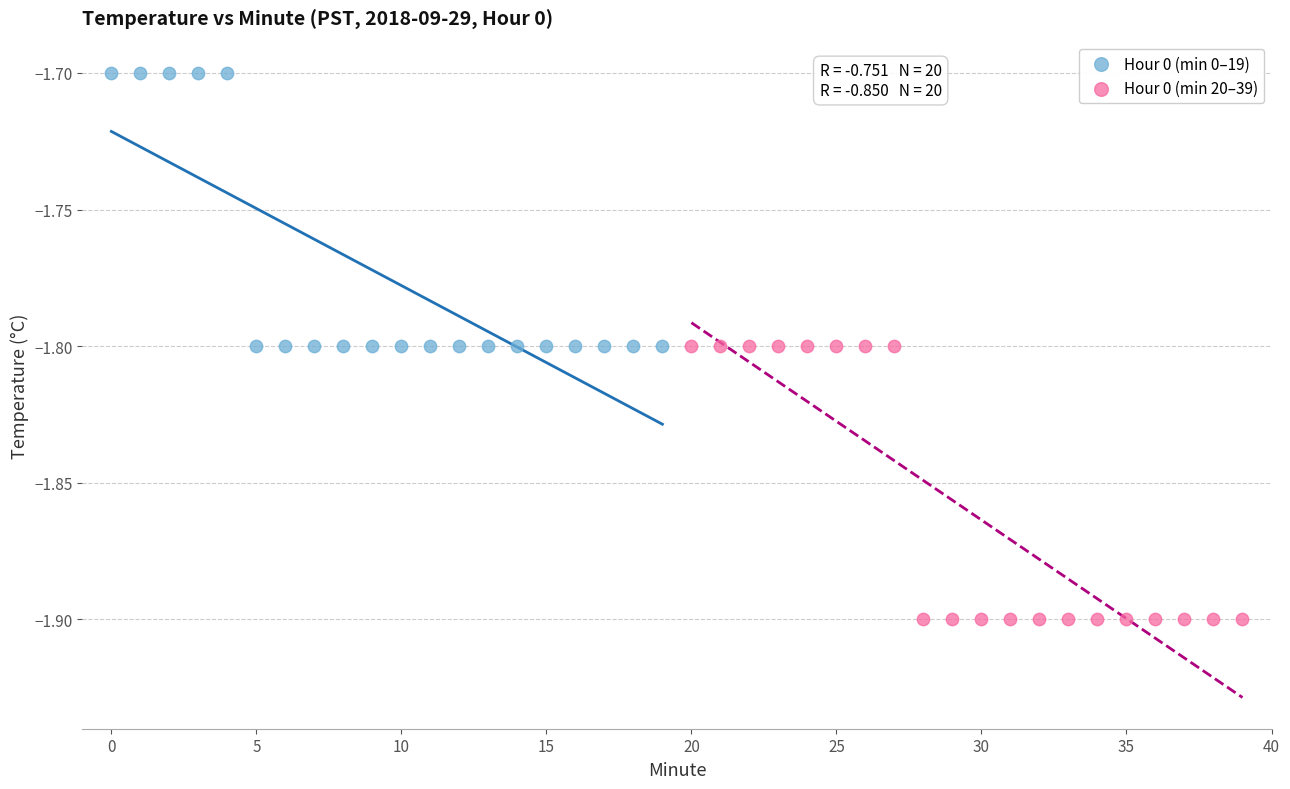

Which series contains the lowest Y value?

Hour 0 (min 20–39)